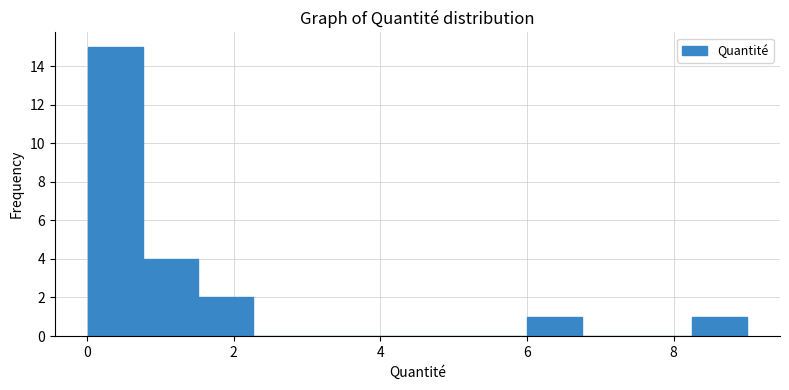

Around what value on the x-axis is the tallest bar? Give the approximate position of its centre, as read against the axis.

0.4